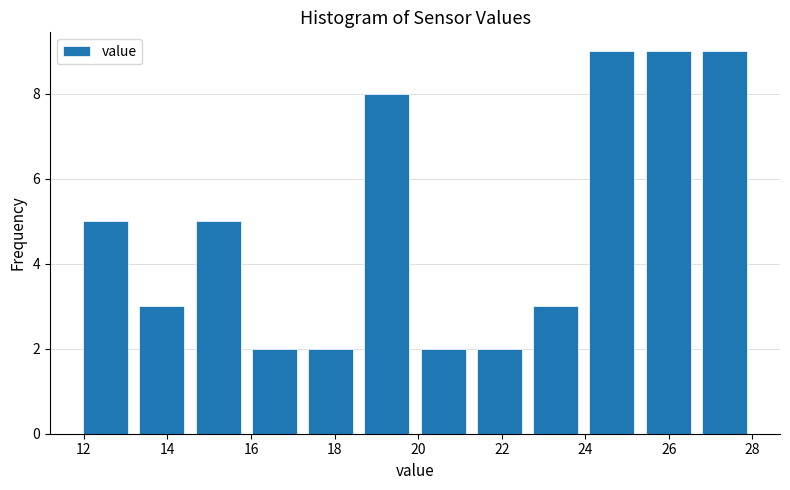

Reading left to right, transcribe this chart: for each bar, give the range it covers on the x-axis and its height. Neither the bar edges nor the heights are printed on the chart, so give them approximately, as read against the axes.

11.8 to 13.2: 5
13.2 to 14.6: 3
14.6 to 15.8: 5
15.8 to 17.2: 2
17.2 to 18.6: 2
18.6 to 20.0: 8
20.0 to 21.2: 2
21.2 to 22.6: 2
22.6 to 24.0: 3
24.0 to 25.4: 9
25.4 to 26.6: 9
26.6 to 28.0: 9